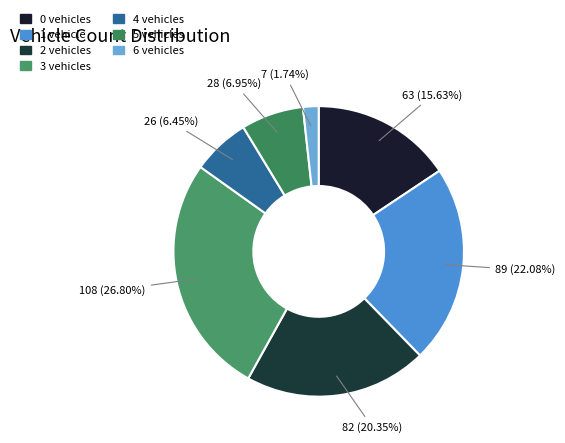

How many segments does this pie chart have?

7